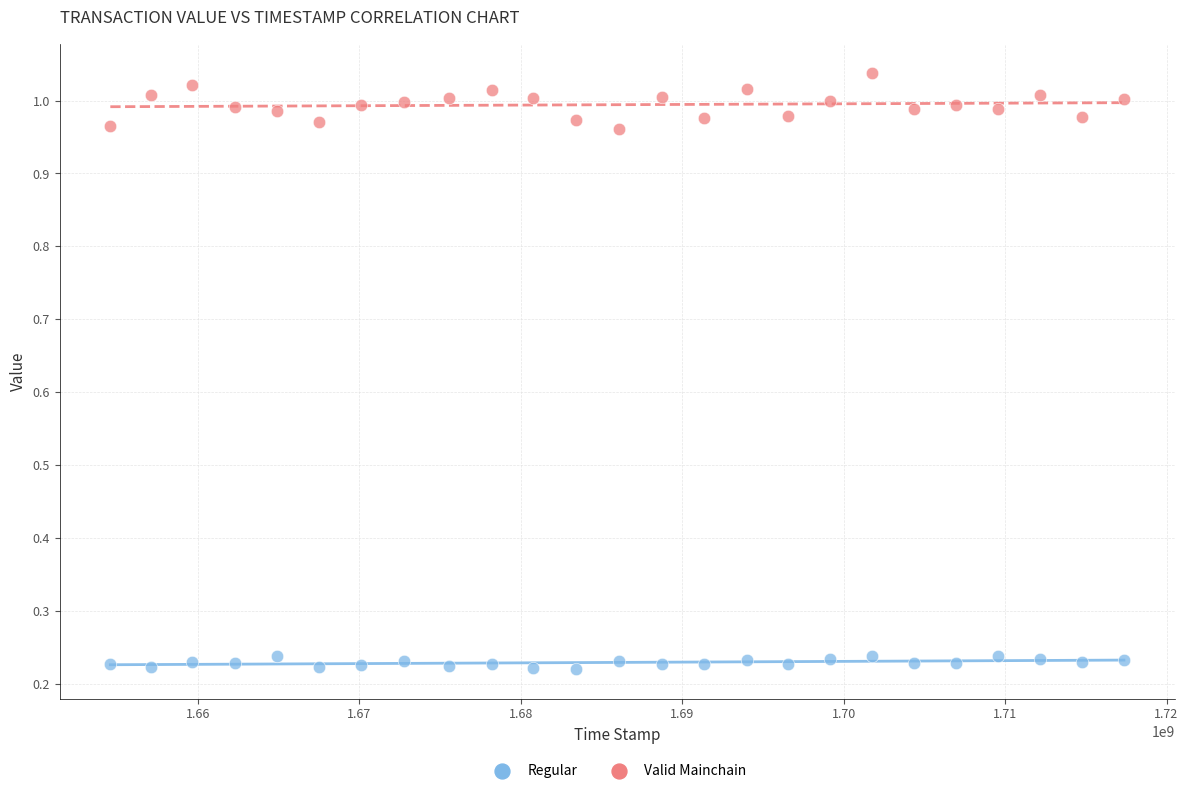

Which series has the largest Y range (max minus min)?

Valid Mainchain